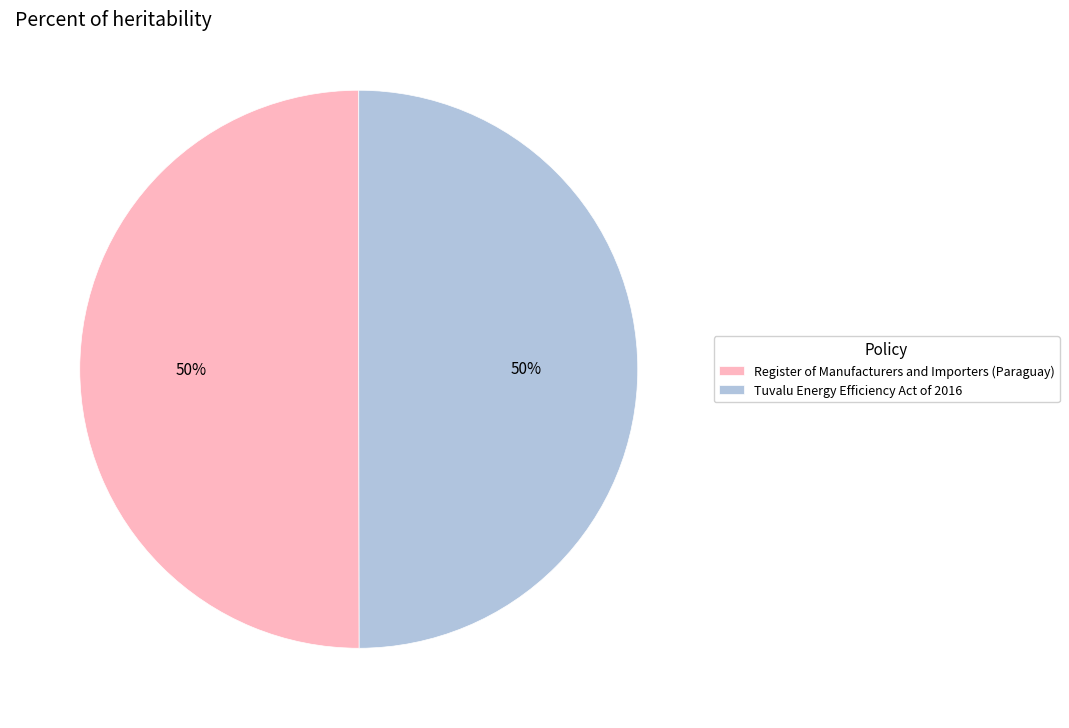

Is the sum of Register of Manufacturers and Importers (Paraguay) and Tuvalu Energy Efficiency Act of 2016 greater than half?

Yes